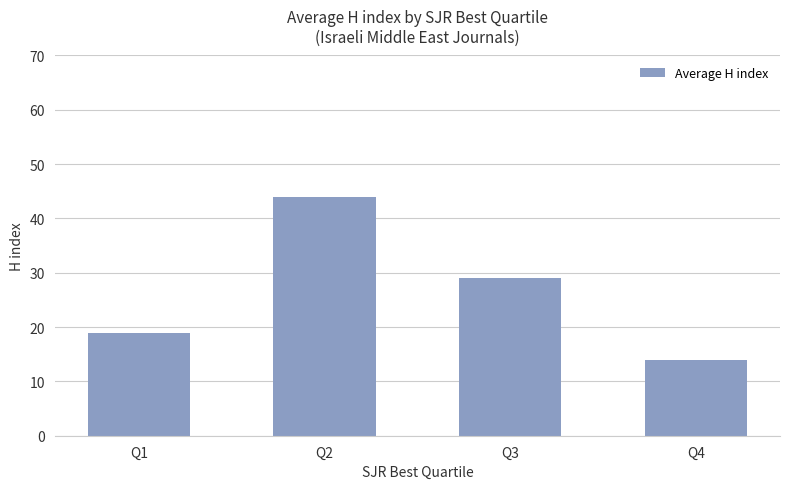

Are the bars grouped side by side (vs. stacked)?

No